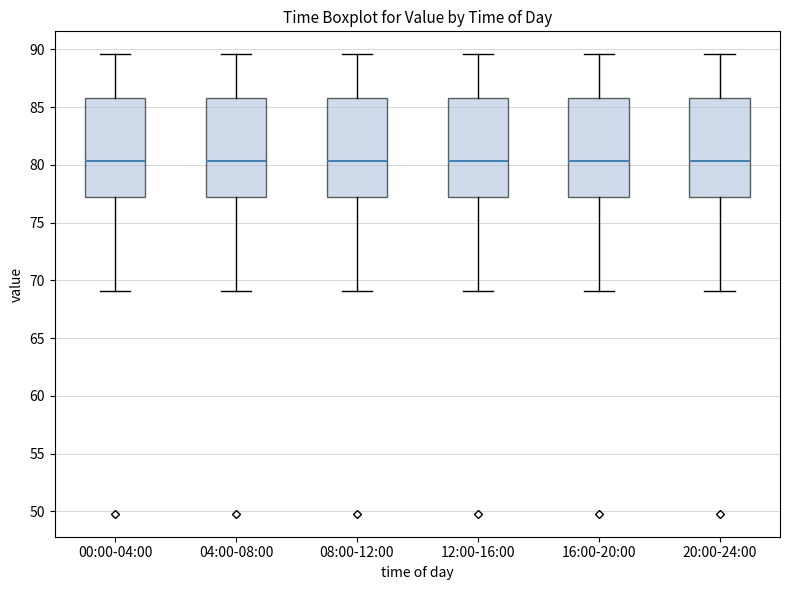

Reading left to right, transcribe this box plot: for each box, give where its median line is, the range the box spans, and where its two whiskers end, as read against the y-axis. The values are not printed on the chart, so give them approximately, as read against the axis.

00:00-04:00: median 80.5, box 77.0 to 86.0, whiskers 69.0 to 89.5
04:00-08:00: median 80.5, box 77.0 to 86.0, whiskers 69.0 to 89.5
08:00-12:00: median 80.5, box 77.0 to 86.0, whiskers 69.0 to 89.5
12:00-16:00: median 80.5, box 77.0 to 86.0, whiskers 69.0 to 89.5
16:00-20:00: median 80.5, box 77.0 to 86.0, whiskers 69.0 to 89.5
20:00-24:00: median 80.5, box 77.0 to 86.0, whiskers 69.0 to 89.5